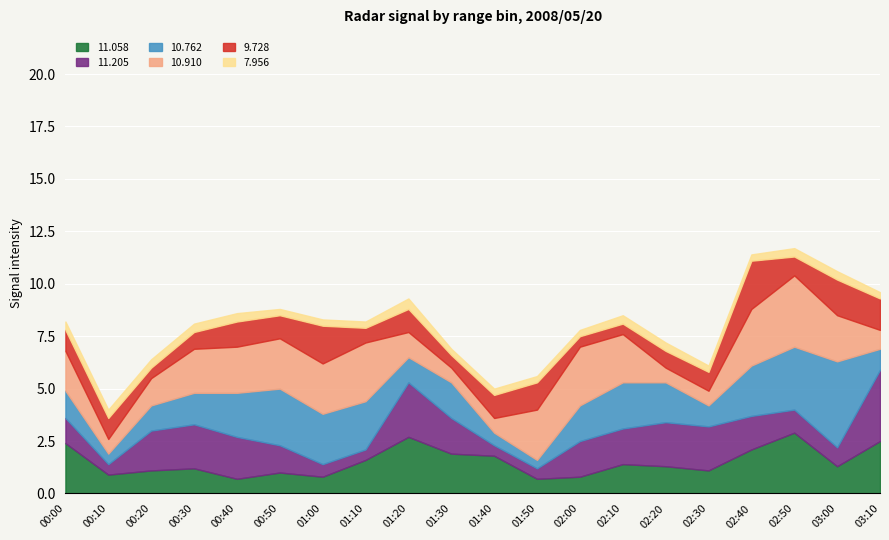

Count the number of categories in the chart.

20